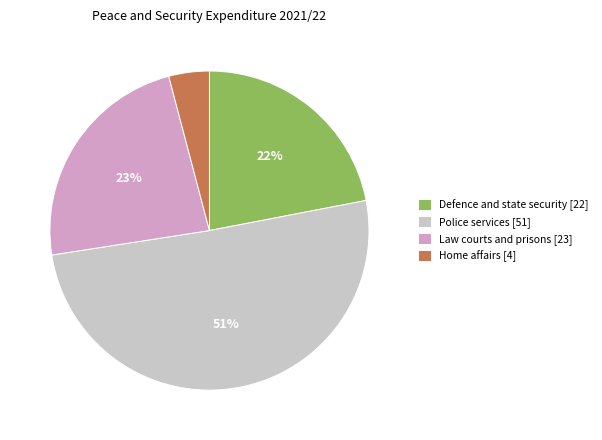

Is the sum of Law courts and prisons [23] and Home affairs [4] greater than half?

No